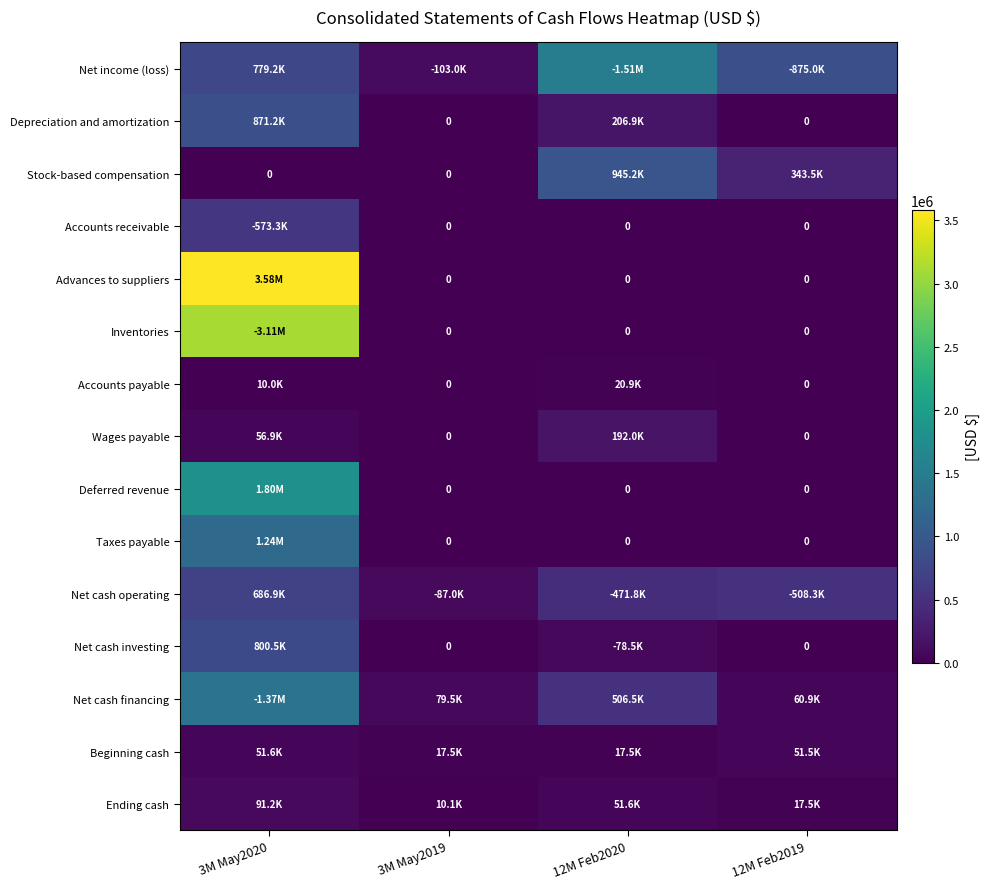

At how many categories does at least one series exceed 1232920?

2